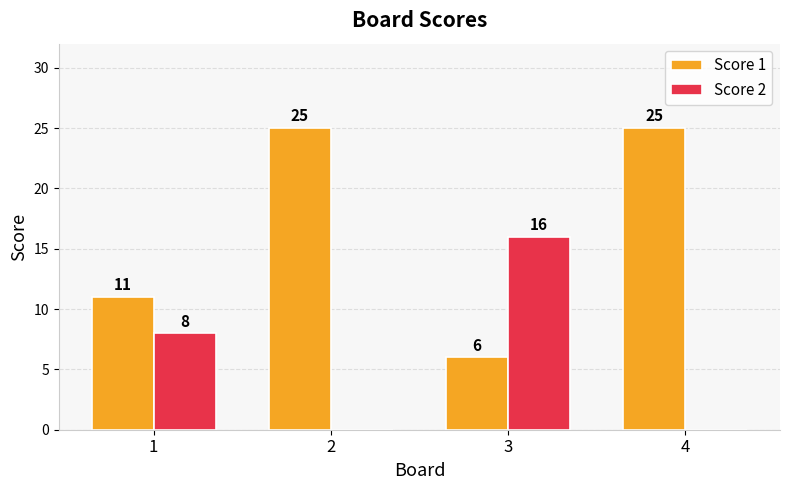

What is the sum of all Score 2 values?

24